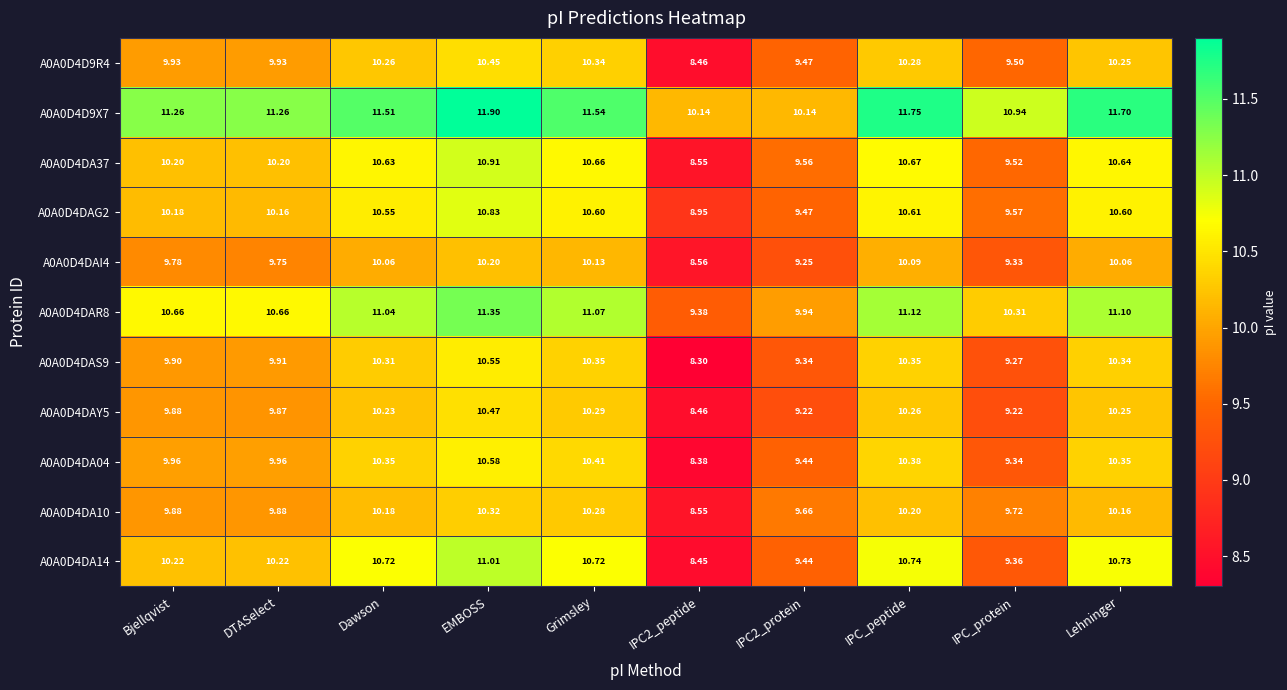

At which category is the sum across all series the highest?

EMBOSS